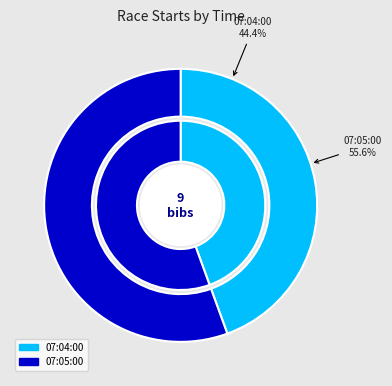

Which slice is the smallest?

07:04:00